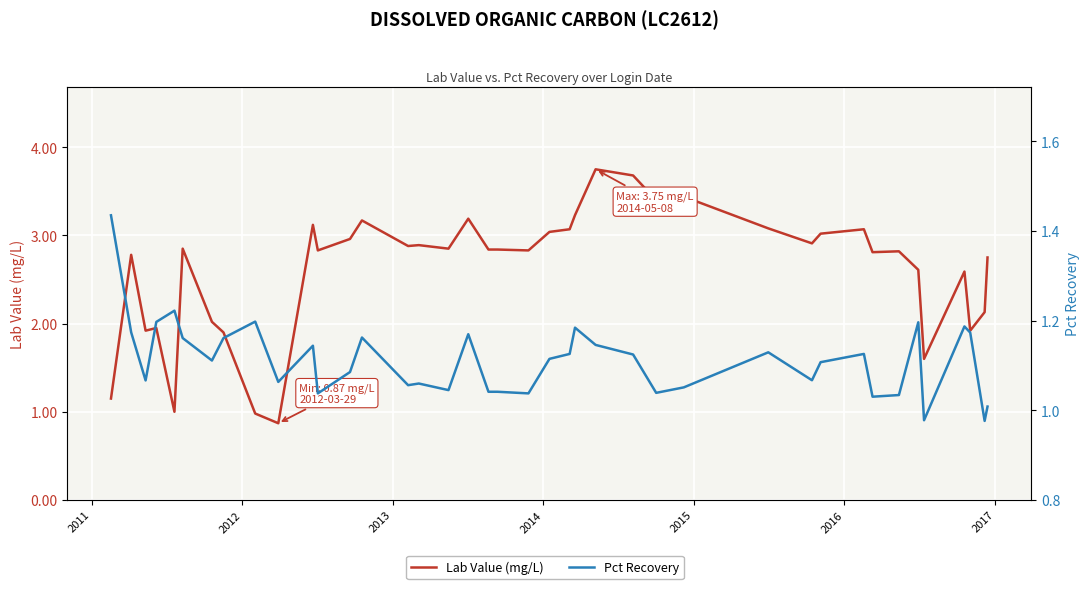

How many values in the Lab Value (mg/L) series are below 2?

9